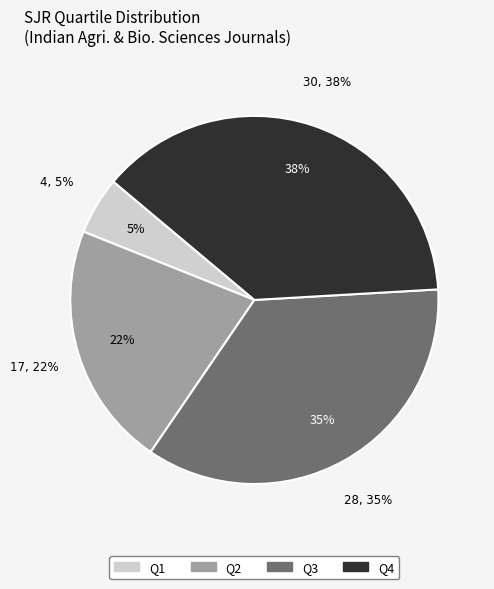

What percentage do Q2 and Q4 together represent?

59.5%